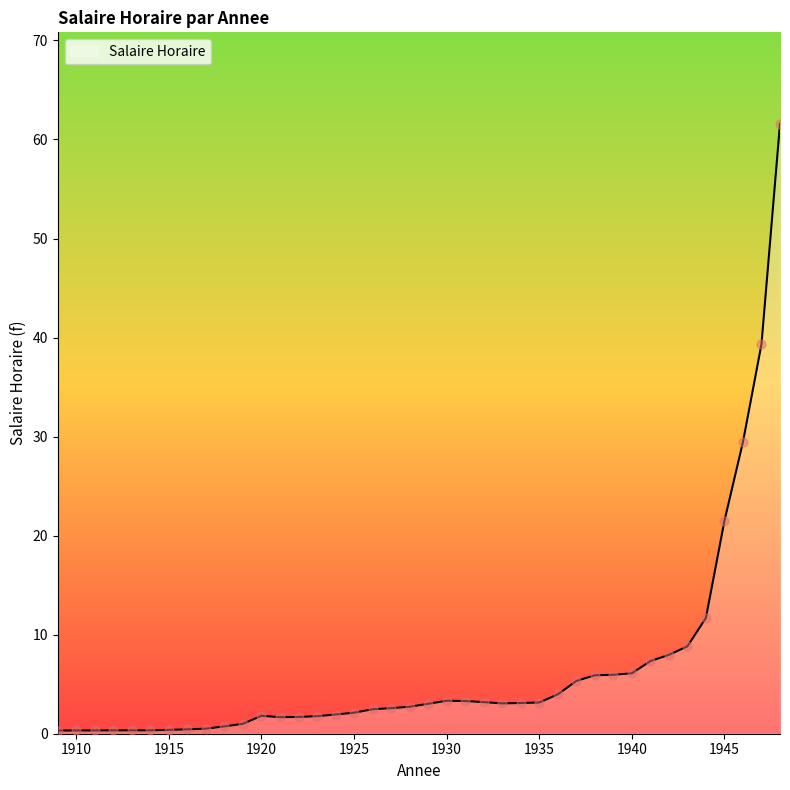

What is the maximum value shown in the chart?

61.6